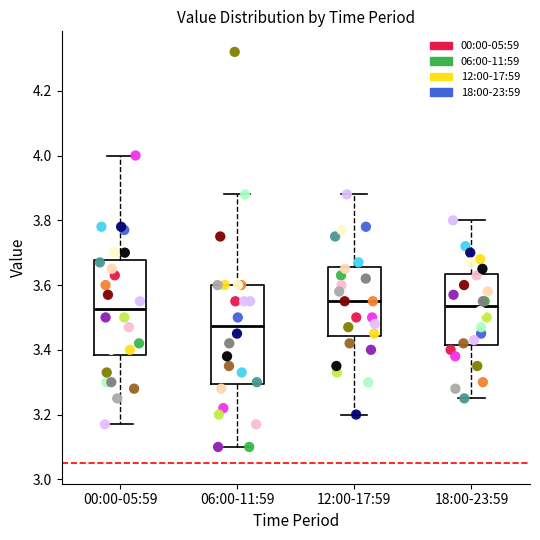

Reading left to right, read every box against the y-axis: the position of its median line, the range the box covers, and the ends of its whiskers. The values are not printed on the chart, so give them approximately, as read against the axis.

00:00-05:59: median 3.52, box 3.38 to 3.68, whiskers 3.18 to 4.00
06:00-11:59: median 3.48, box 3.30 to 3.60, whiskers 3.10 to 3.88
12:00-17:59: median 3.56, box 3.44 to 3.66, whiskers 3.20 to 3.88
18:00-23:59: median 3.54, box 3.42 to 3.64, whiskers 3.26 to 3.80